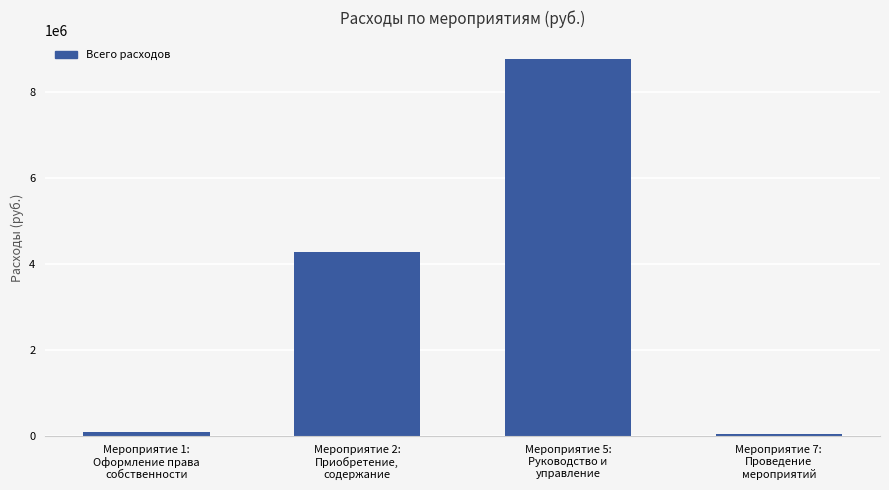

Count the number of data series in this chart.

1